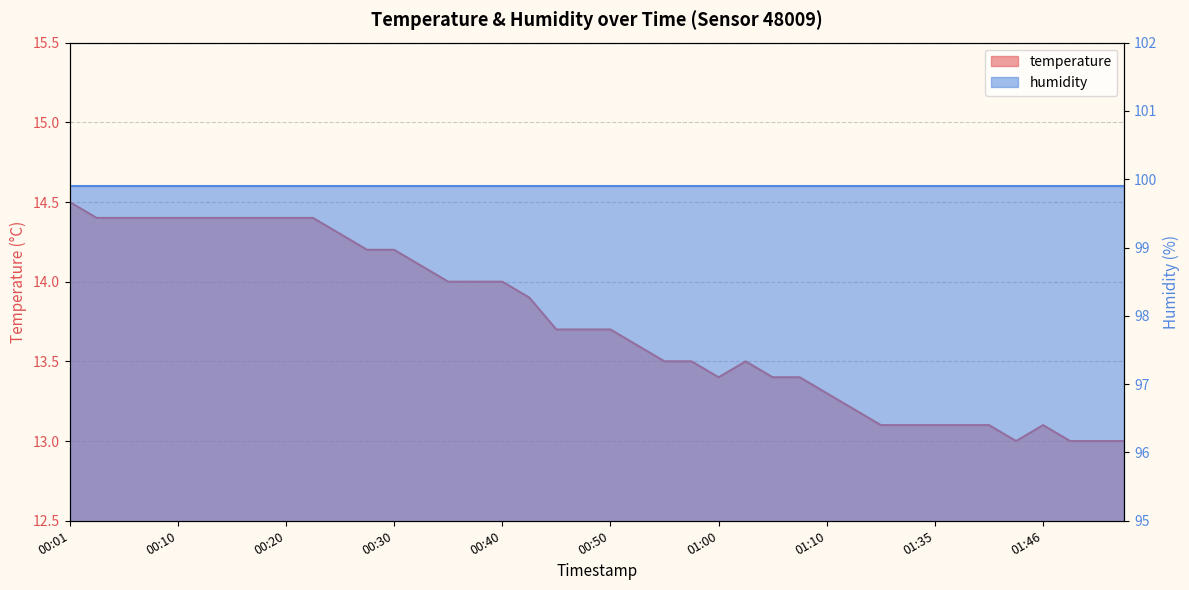

Approximately how many times larger is the value at 00:35 compared to 00:30?

1.0